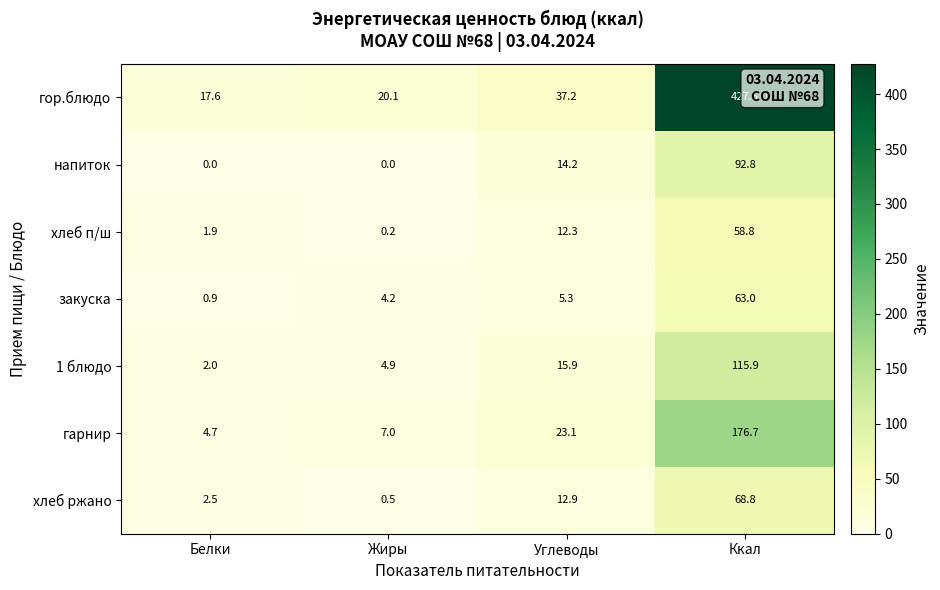

At which label does гор.блюдо first exceed 37?

Углеводы